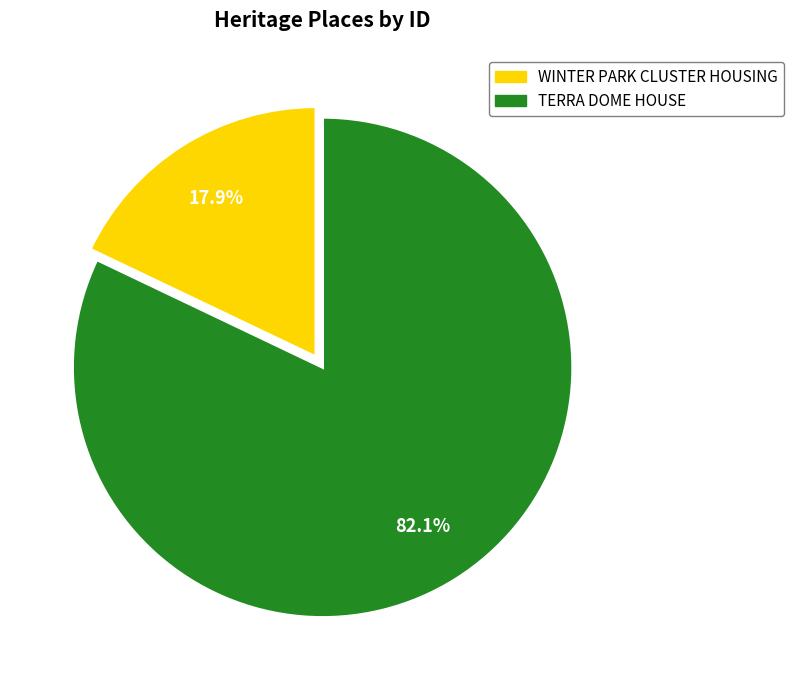

The WINTER PARK CLUSTER HOUSING slice represents 24% of the pie. True or false?

False